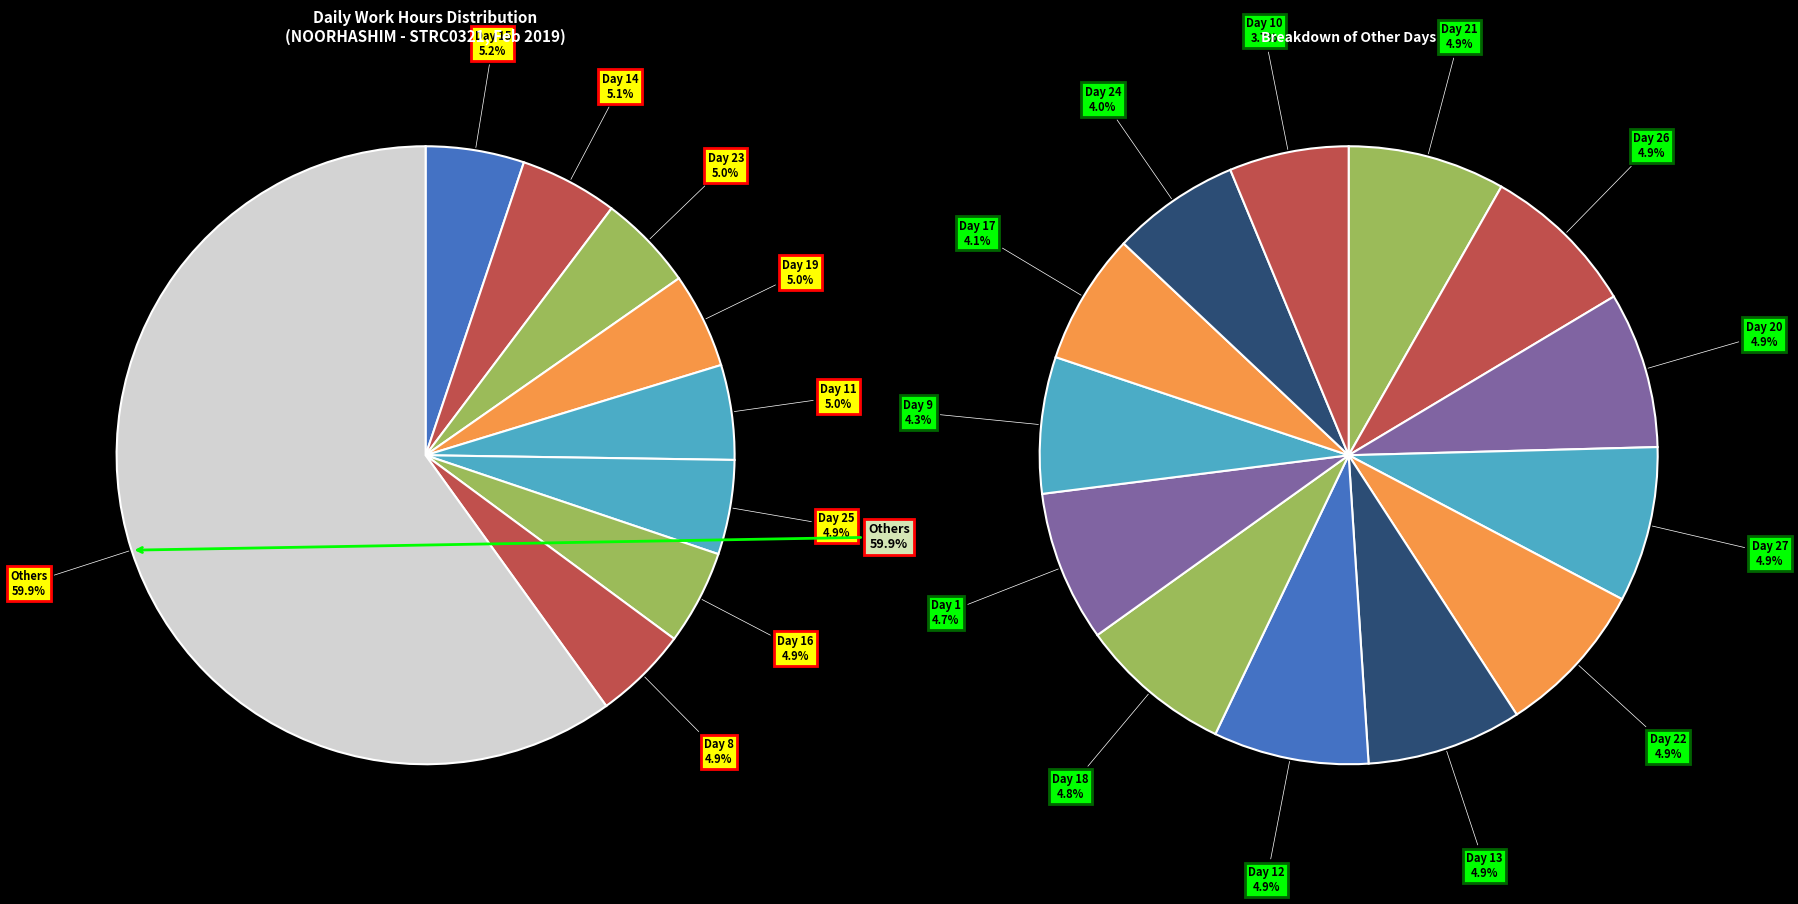

Does Day 10 represent more than half of the total?

No